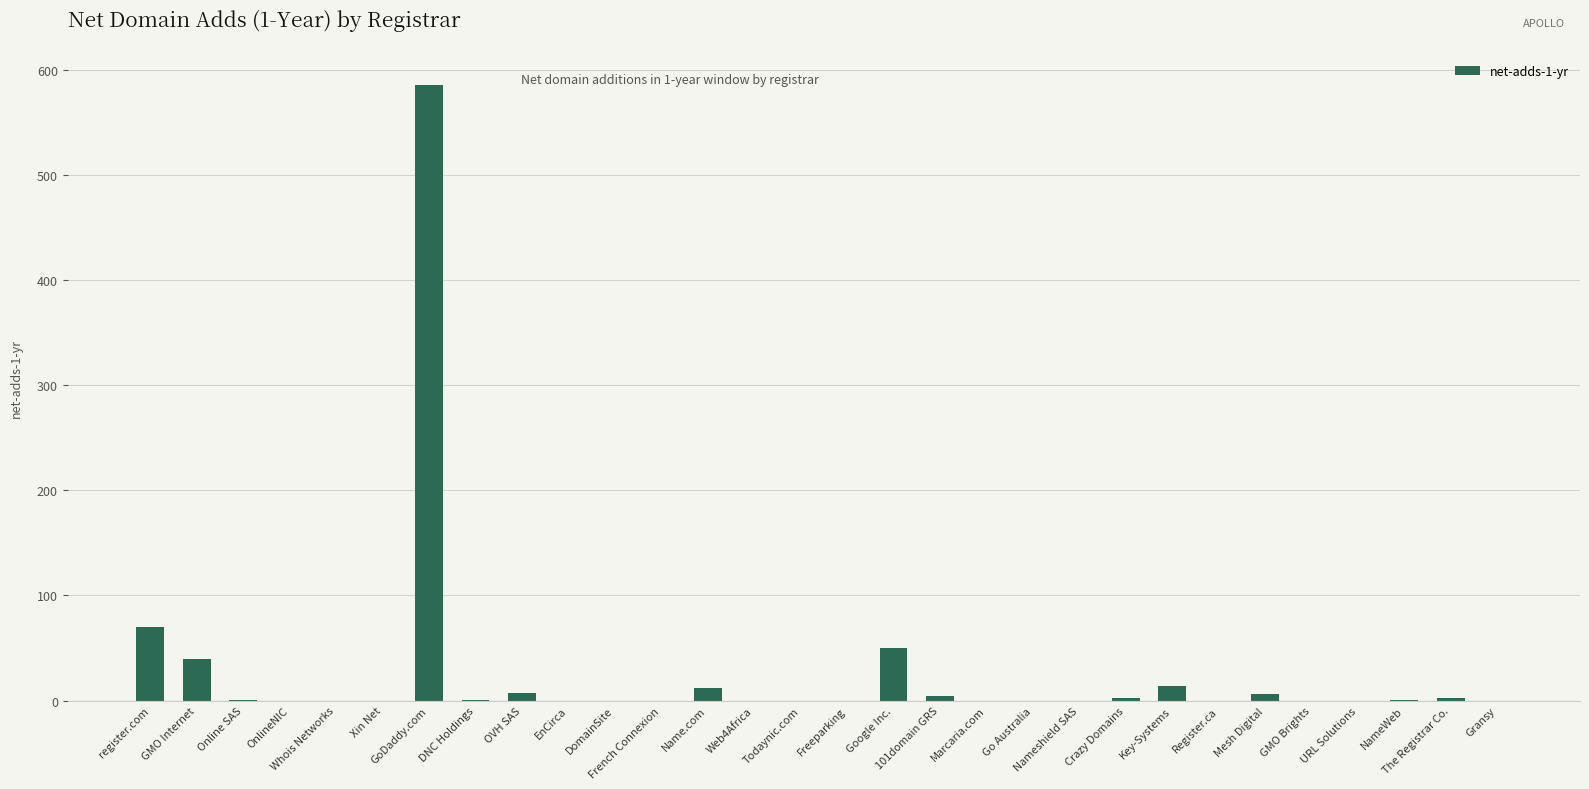

What is the sum of all values?

796